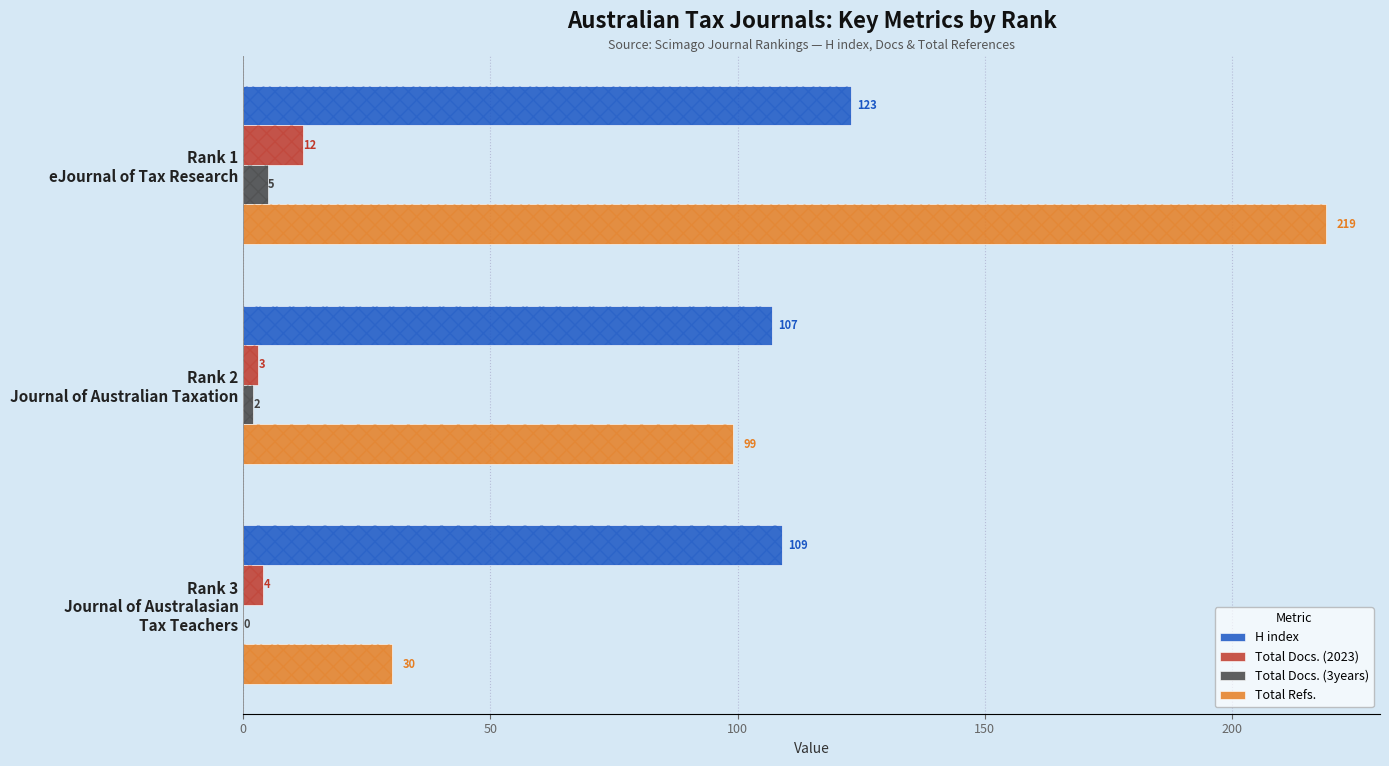

How many data points in Total Docs. (2023) are less than 4?

1